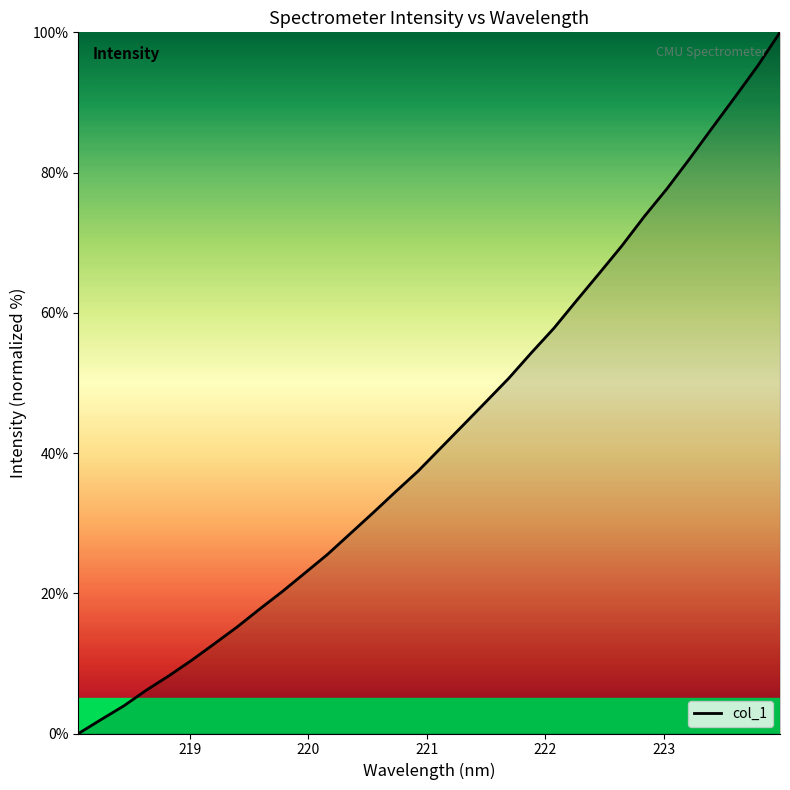

What is the maximum value shown in the chart?

100.0